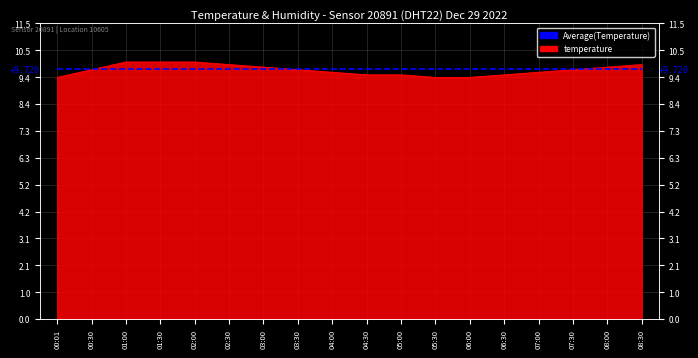

What is the label of the 13th point from the right?

02:30